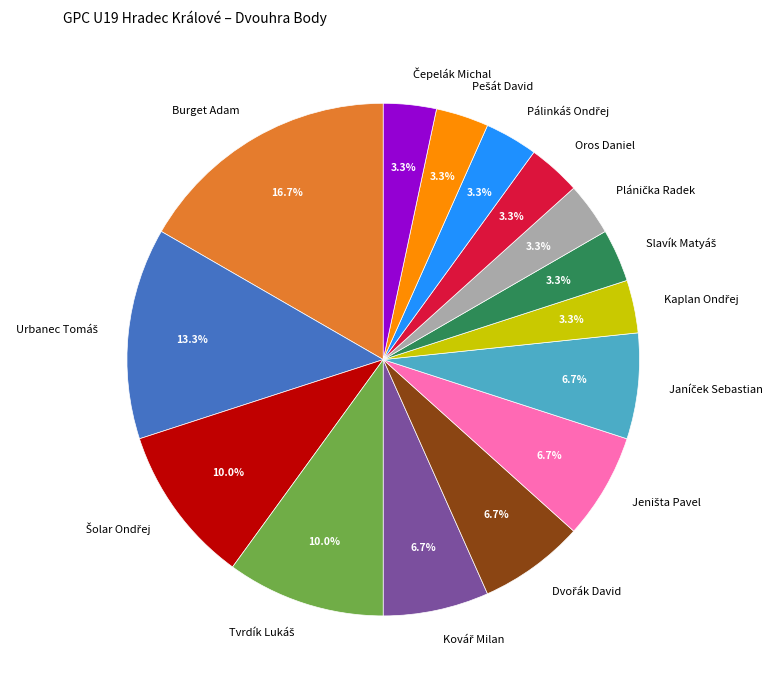

What is the largest slice in the pie chart?

Burget Adam